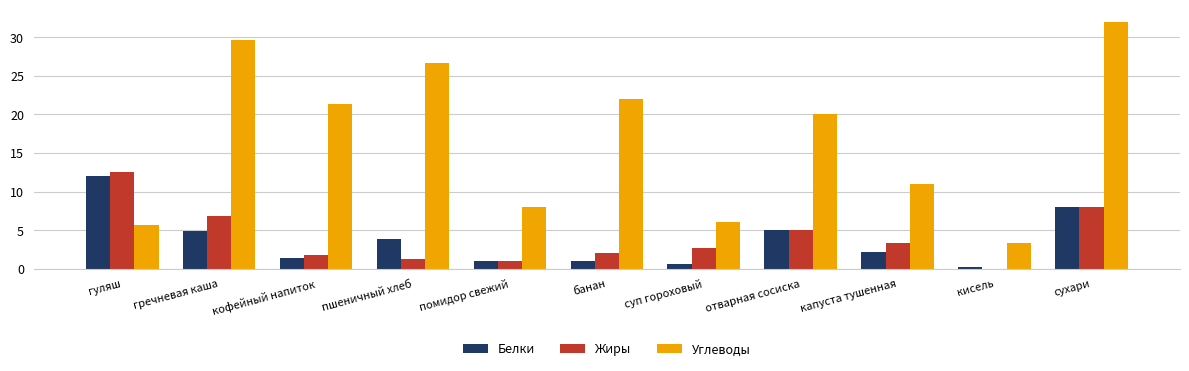

At which category is the sum across all series the highest?

сухари